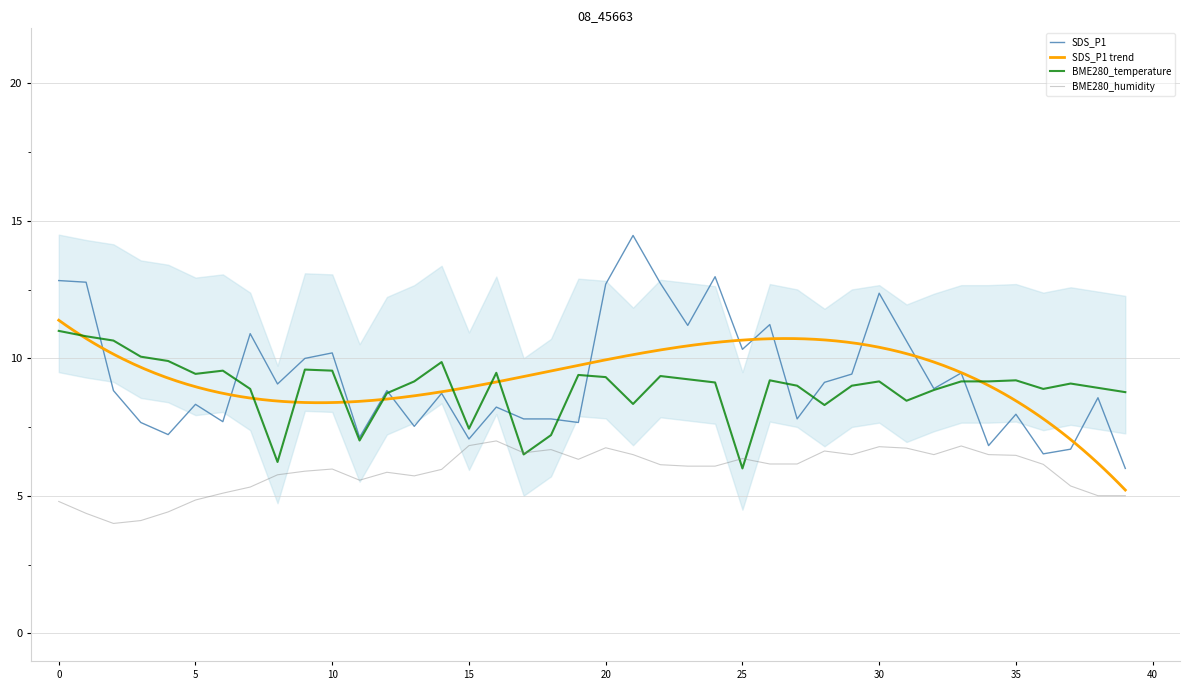

What is the value of the BME280_temperature point at the 22nd from the left?

8.3